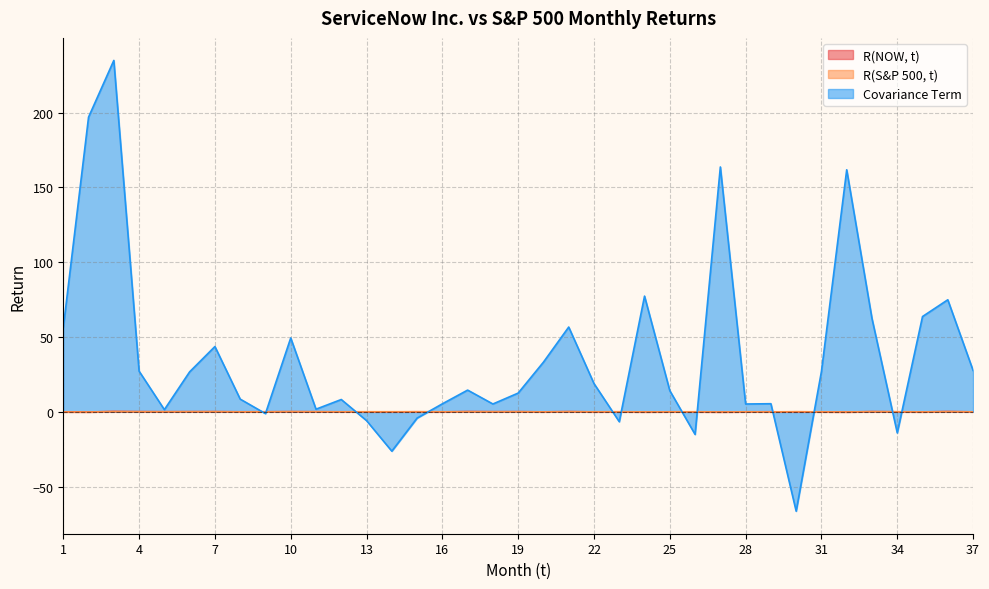

At 1, list the series in order from largest to smallest.

Covariance Term, R(NOW, t), R(S&P 500, t)